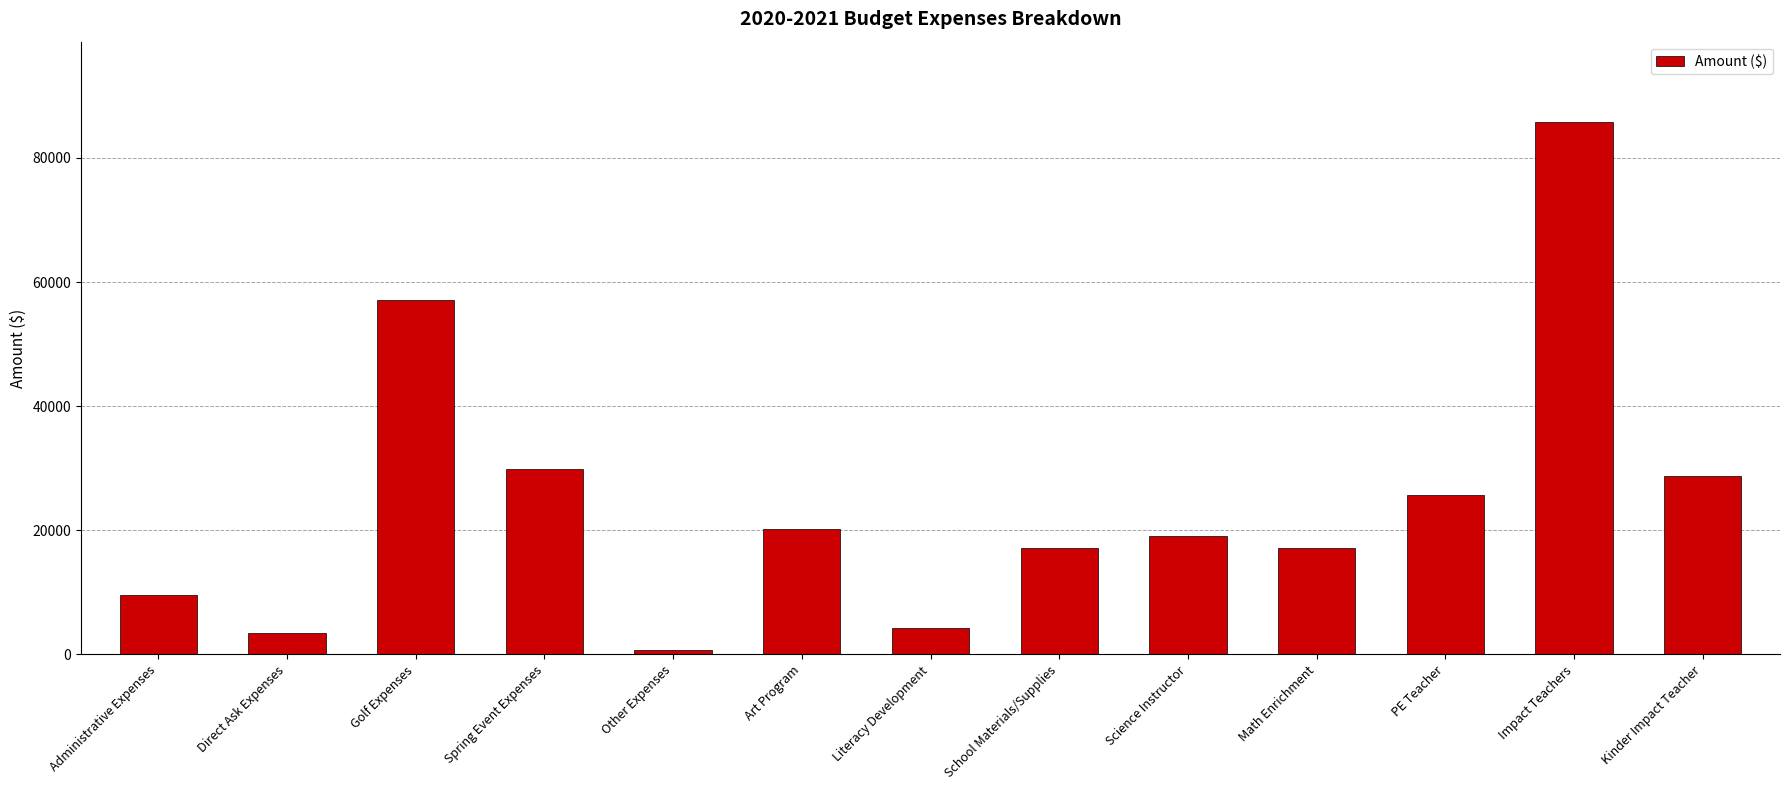

What is the approximate value at Kinder Impact Teacher?

28710.3